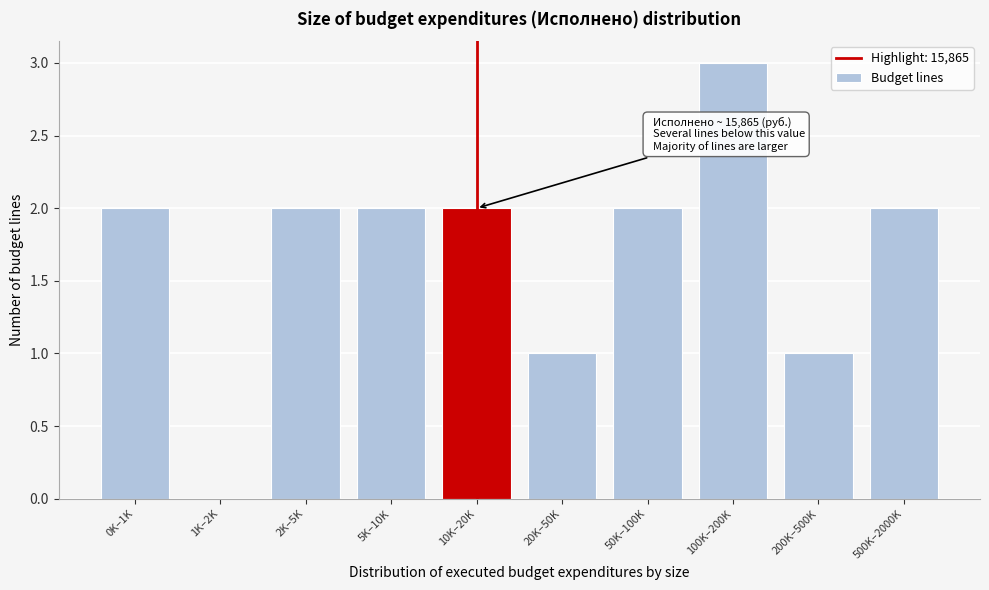

Reading right to left, extract all data points from this chart.

500K–2000K=2	200K–500K=1	100K–200K=3	50K–100K=2	20K–50K=1	10K–20K=2	5K–10K=2	2K–5K=2	1K–2K=0	0K–1K=2